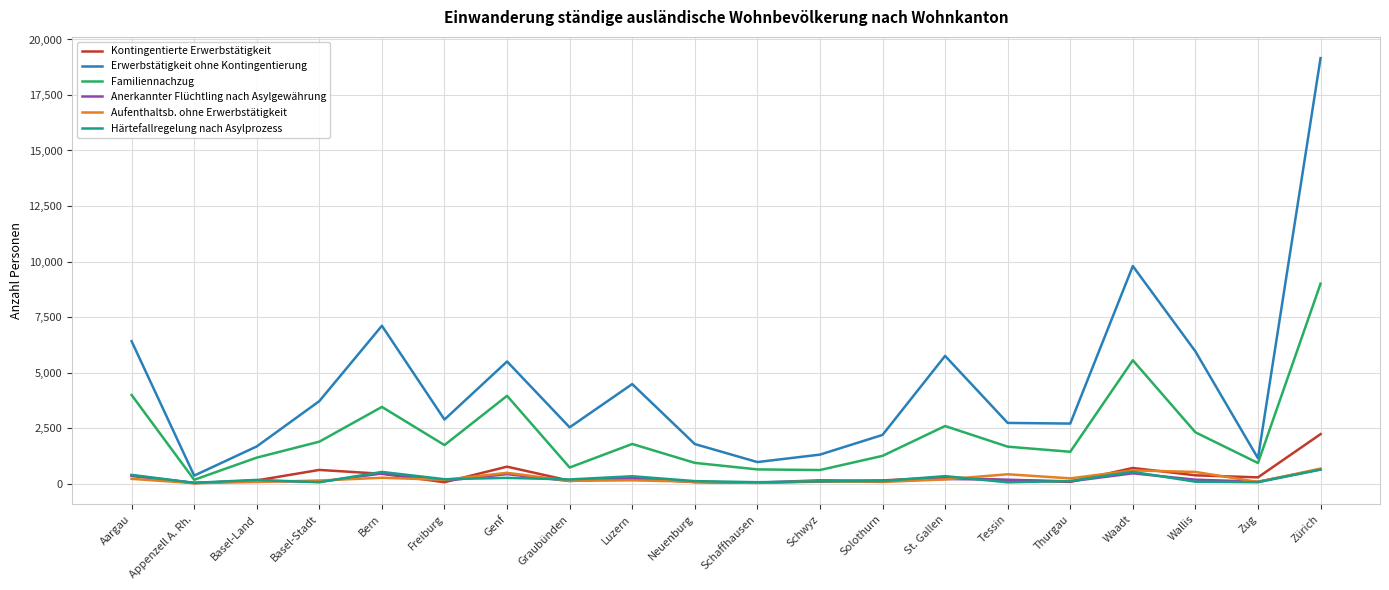

Which series changed the most between Appenzell A. Rh. and Luzern?

Erwerbstätigkeit ohne Kontingentierung